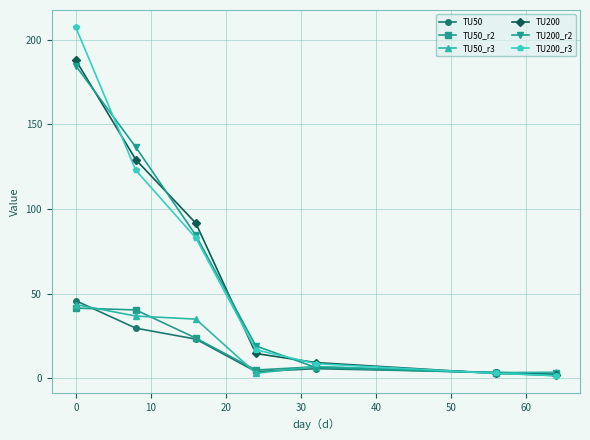

In TU50, how many points are higher than both neighbors (excluding endpoints)?

1